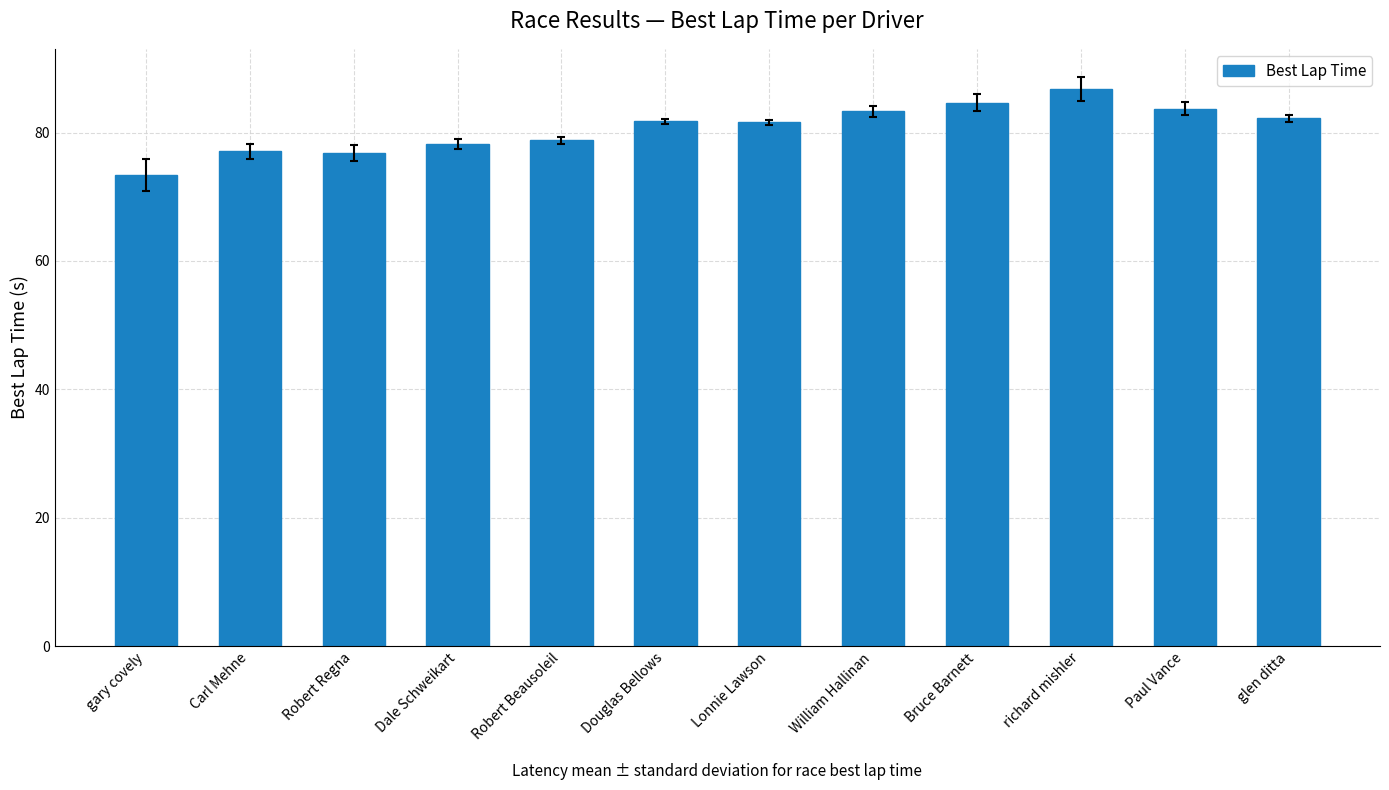

What is the smallest value displayed?

73.4